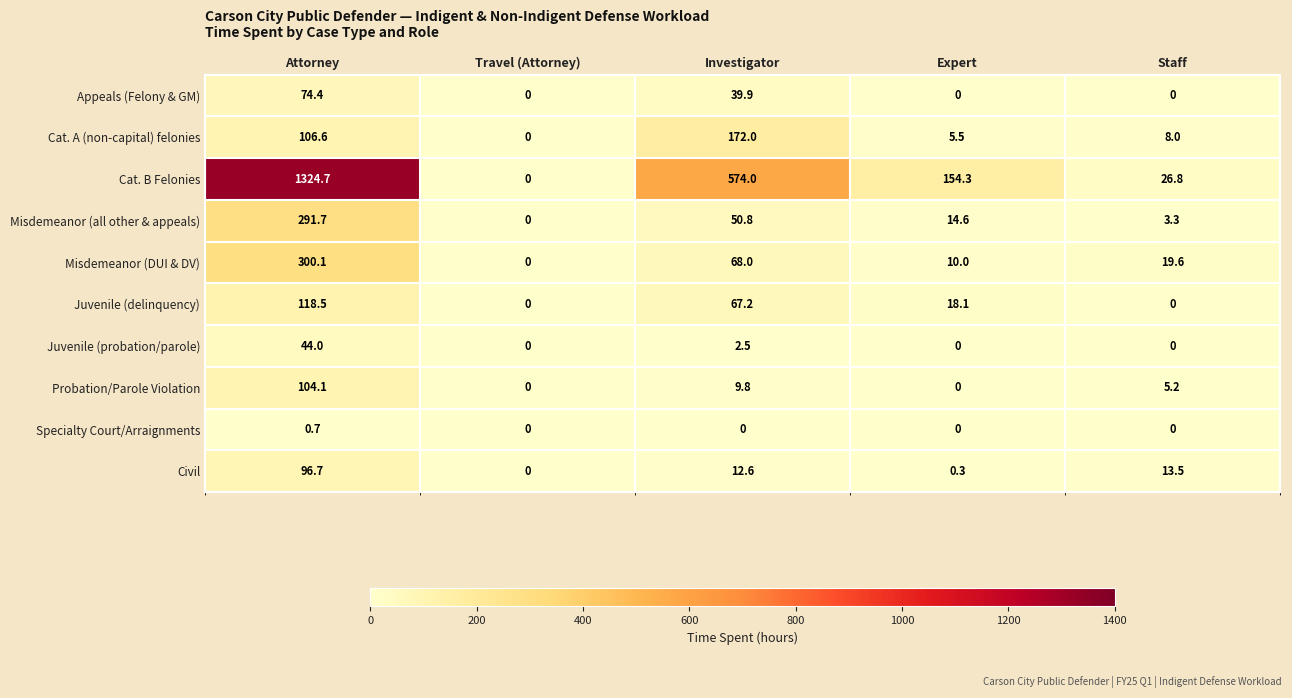

How many distinct data groups are displayed?

10